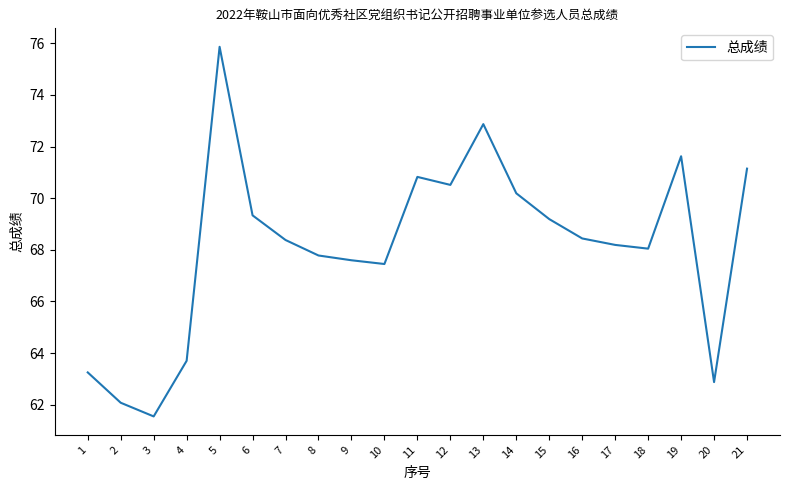

Count the number of data series in this chart.

1